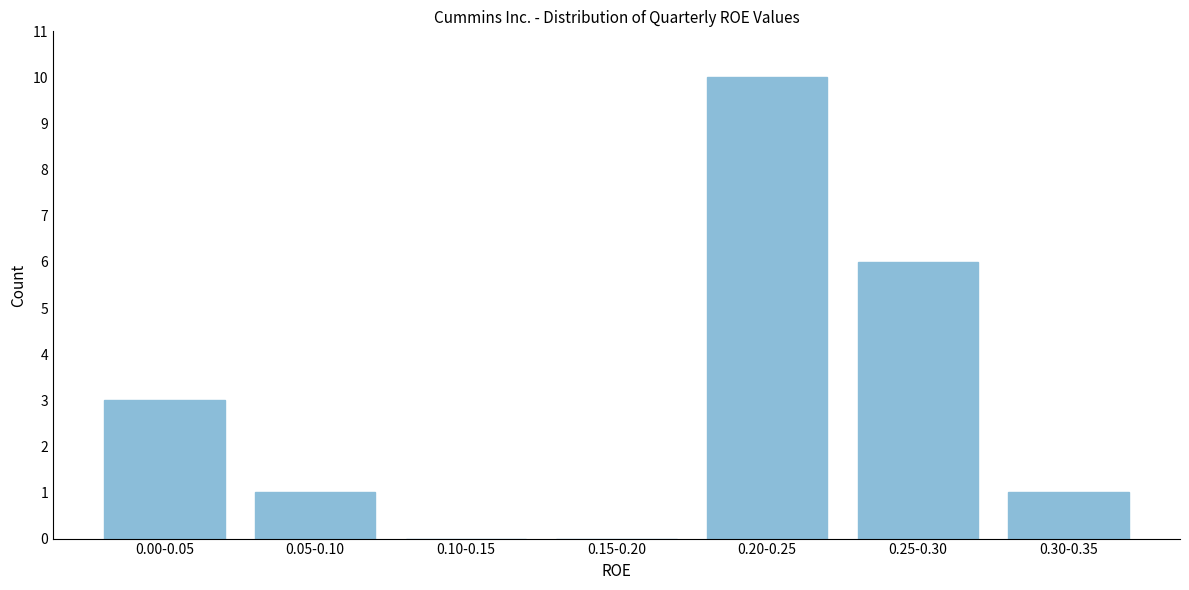

Reading left to right, transcribe all the data shown in this chart.

0.00-0.05=3	0.05-0.10=1	0.10-0.15=0	0.15-0.20=0	0.20-0.25=10	0.25-0.30=6	0.30-0.35=1